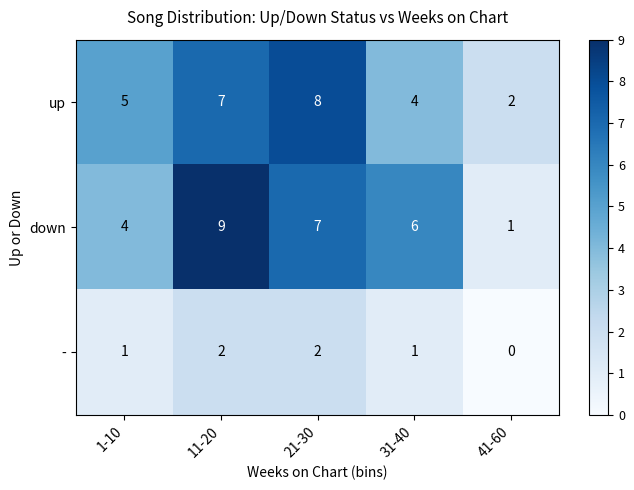

Between 1-10 and 11-20, which series saw the biggest shift?

down